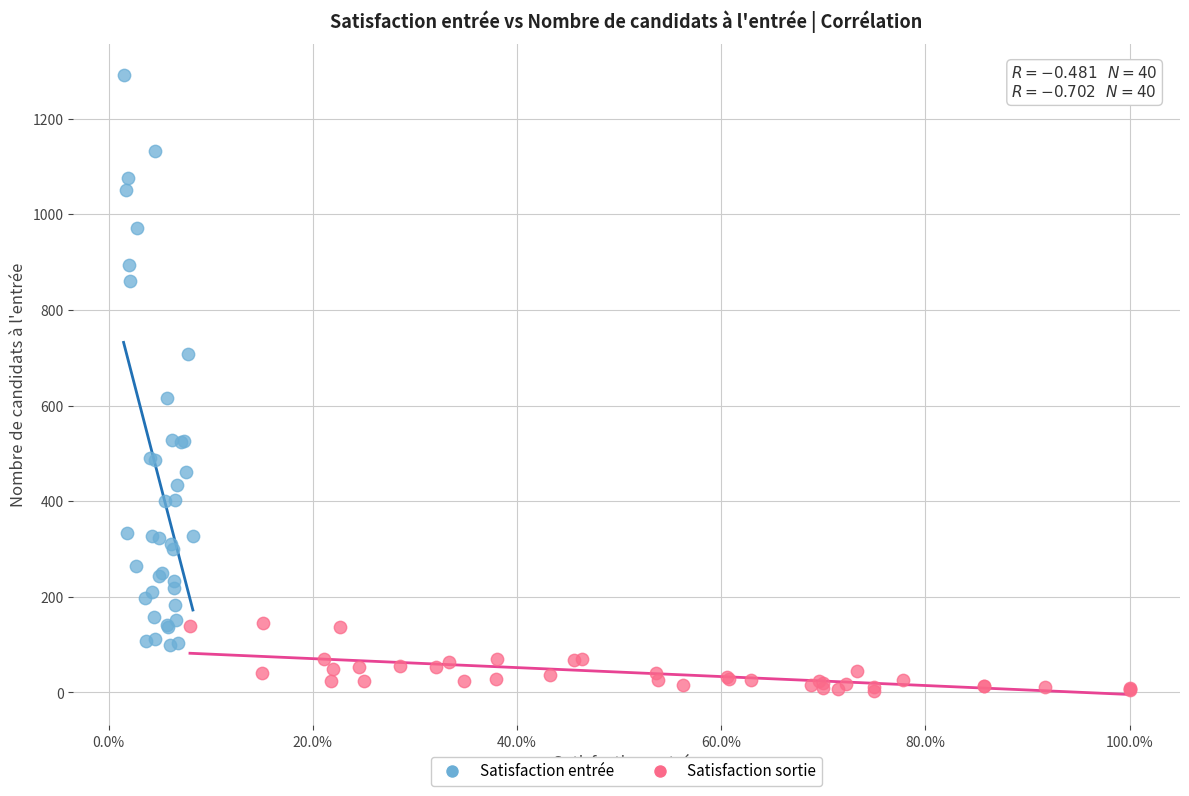

Which series reaches the minimum Y coordinate?

Satisfaction sortie